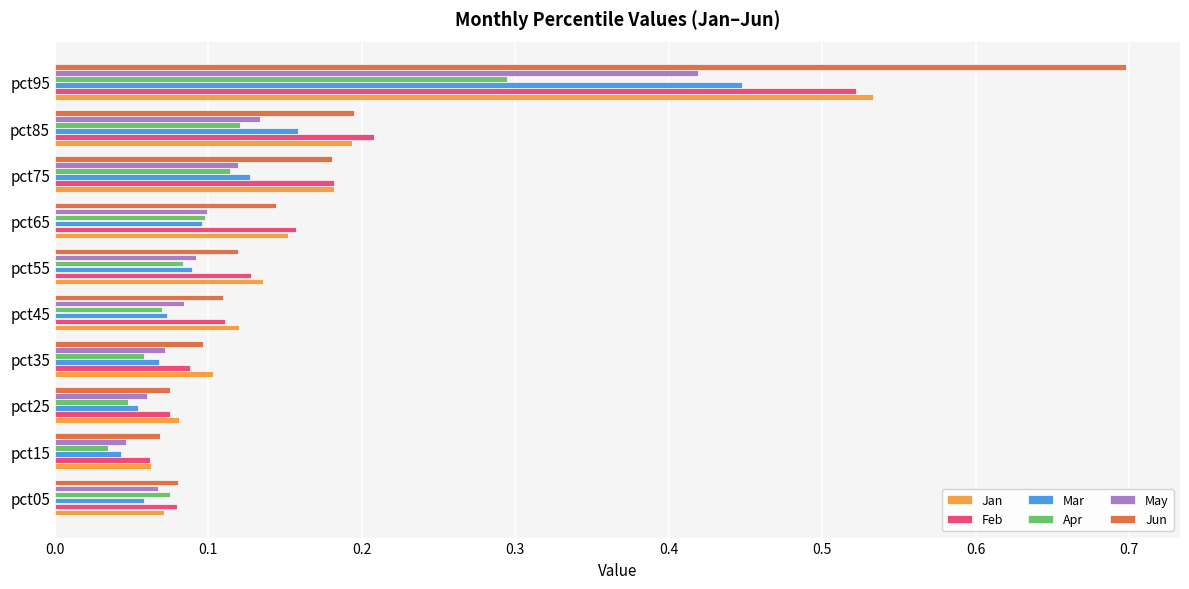

At how many categories does at least one series exceed 0?

10